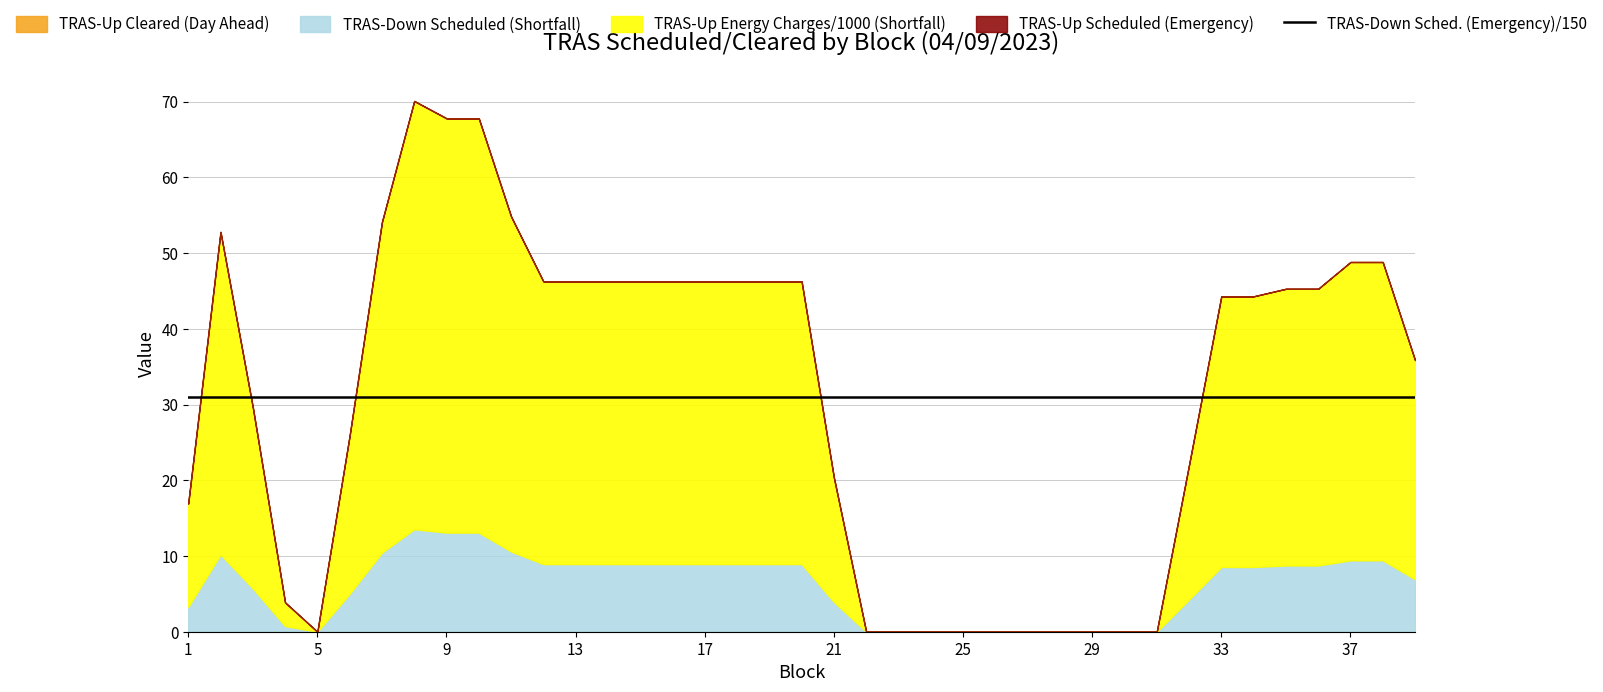

The TRAS-Down Scheduled (Emergency) series shows 6701.9 at 27. True or false?

False